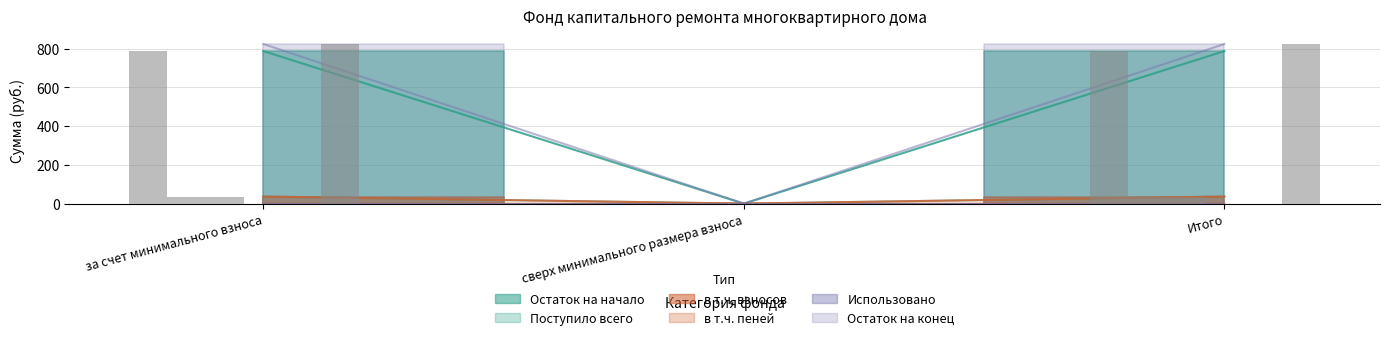

At how many categories does at least one series exceed 559?

2